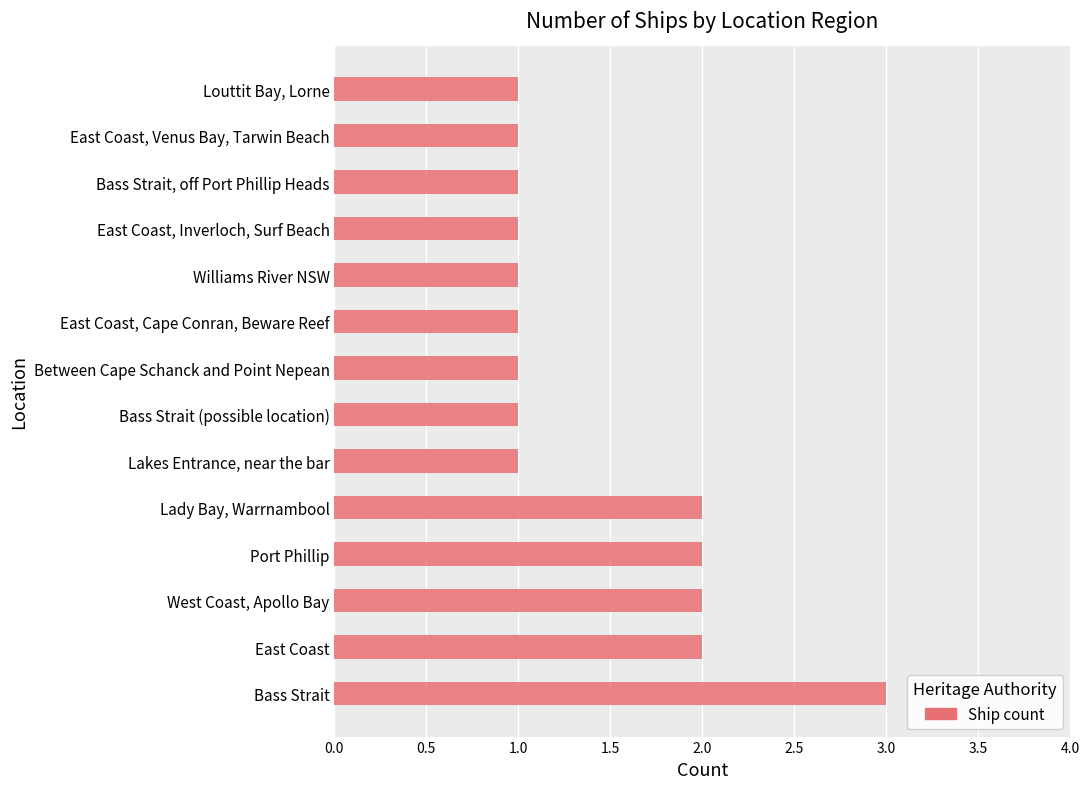

Reading bottom to top, list all the values displayed in this chart.

3	2	2	2	2	1	1	1	1	1	1	1	1	1